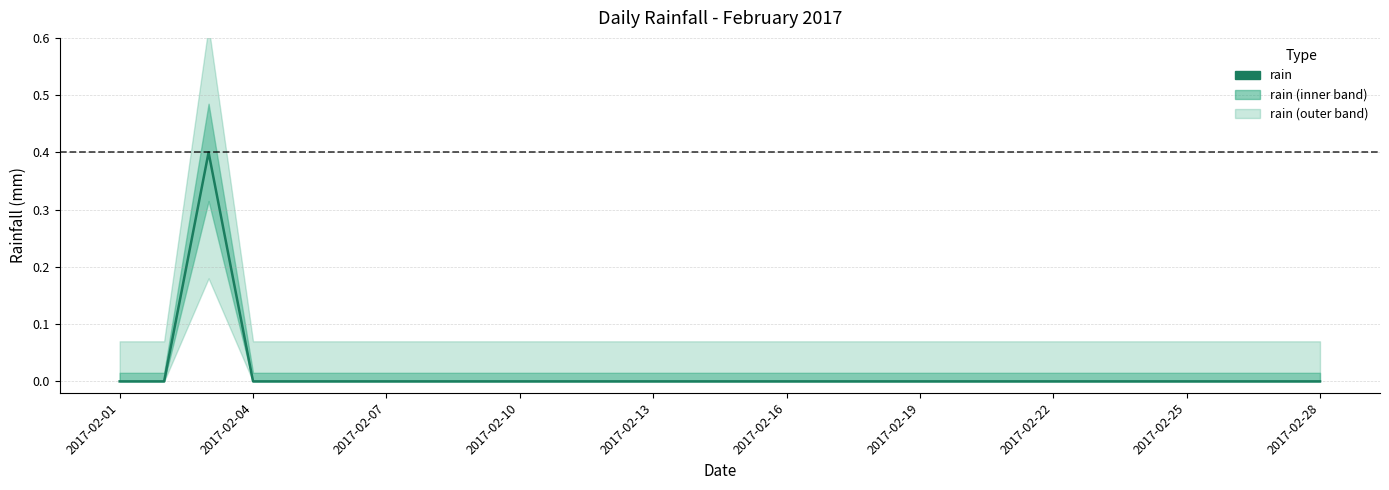

How many data points are above 0?

1